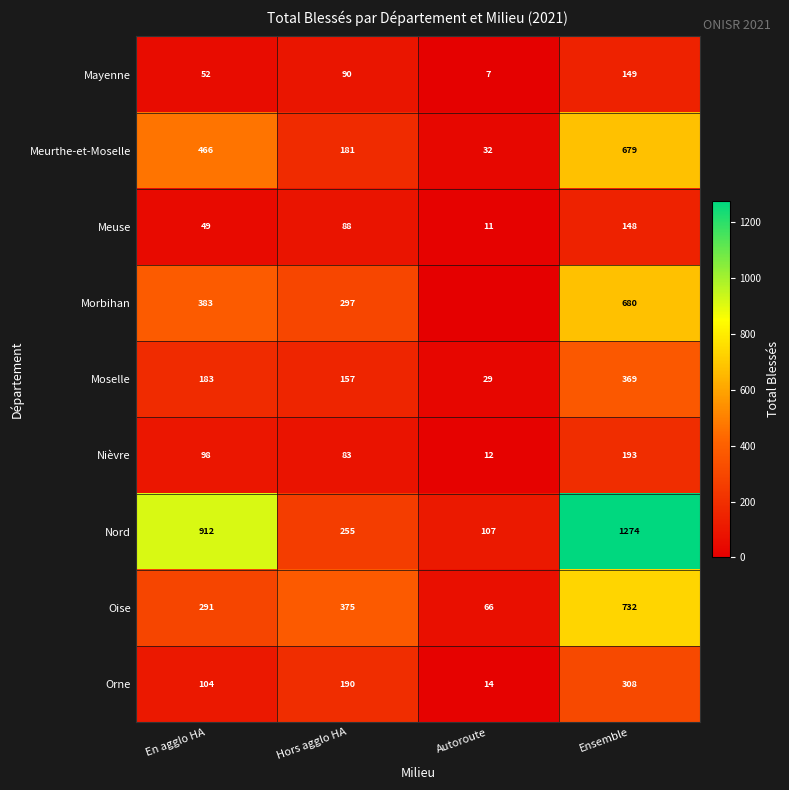

The value of Meuse at Autoroute is 11. True or false?

True